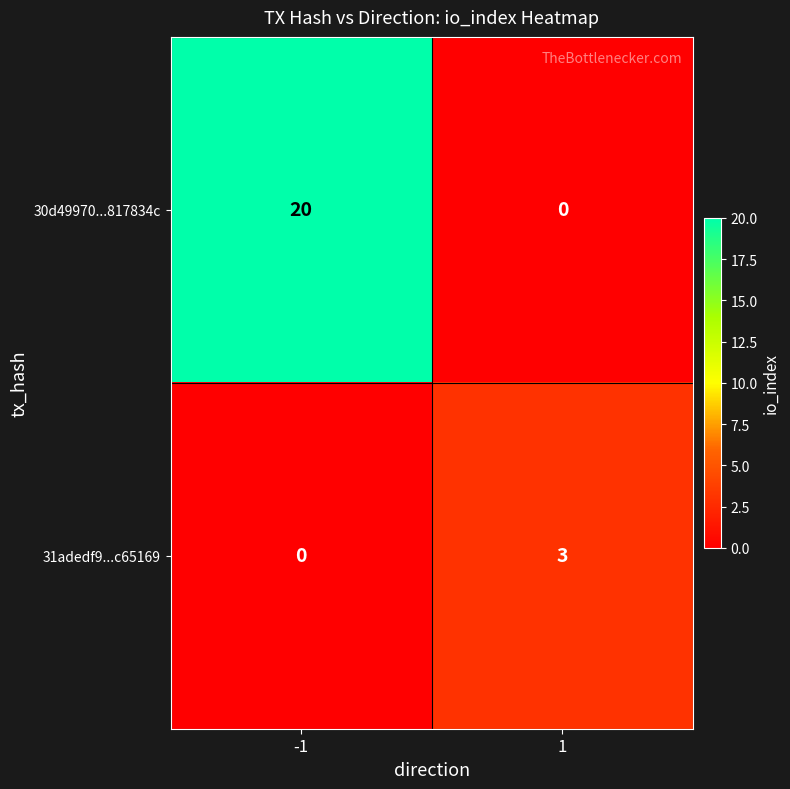

What is the sum of all 31adedf9...c65169 values?

3